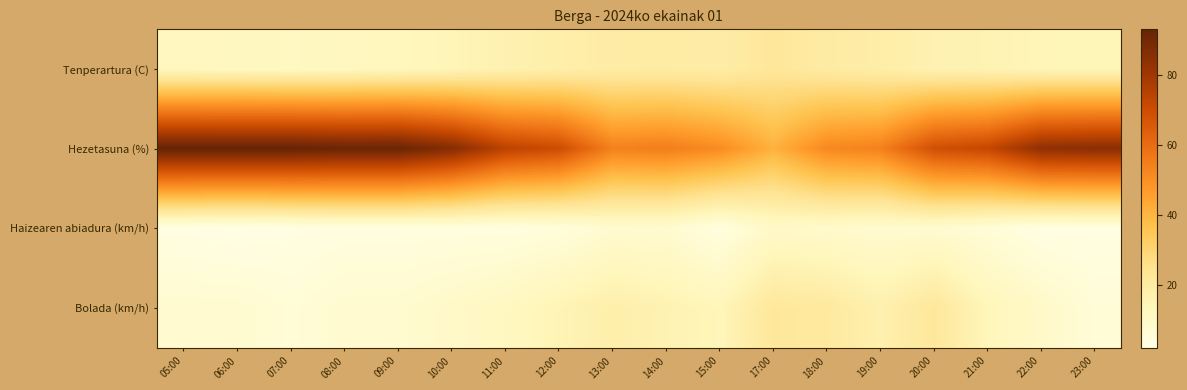

What is the total value across all series at 05:00?

116.5